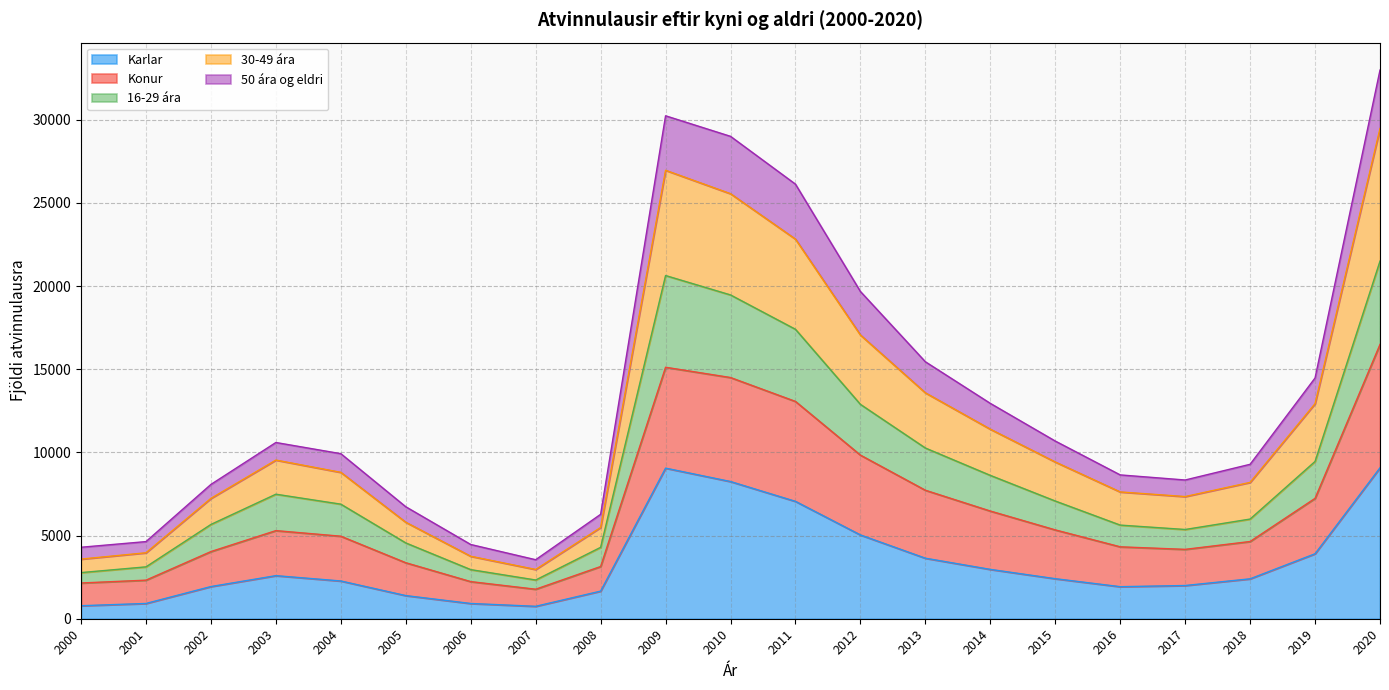

Is it true that 30-49 ára equals 7595 at 2008?

False